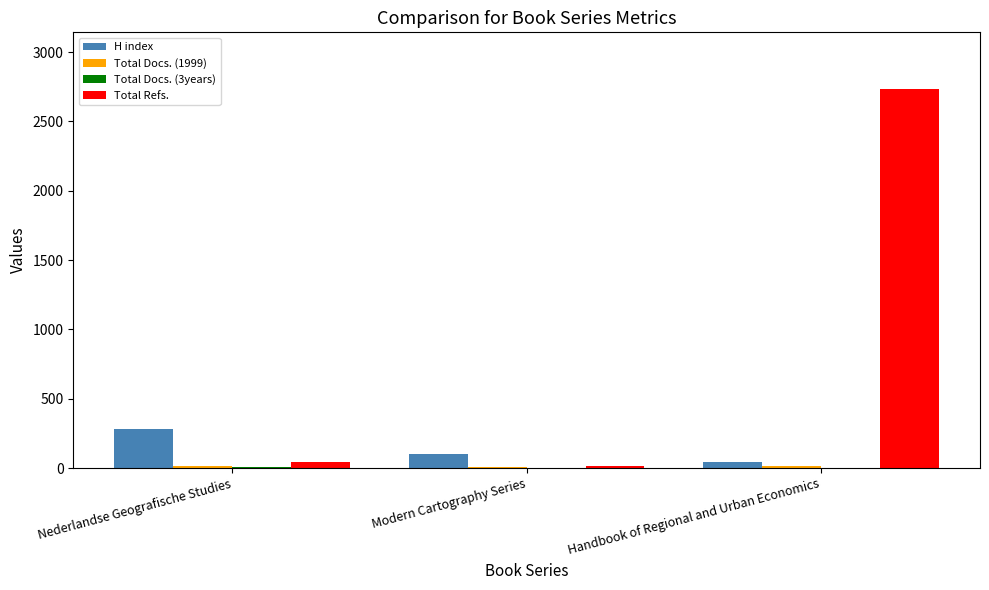

Count the number of data series in this chart.

4